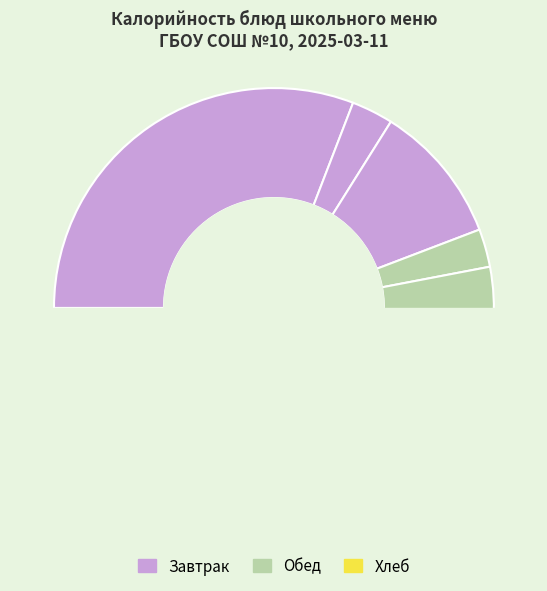

To the nearest percent, what is the difference between the Картофельное пюре and Суп картофельный slice percentages?

5%